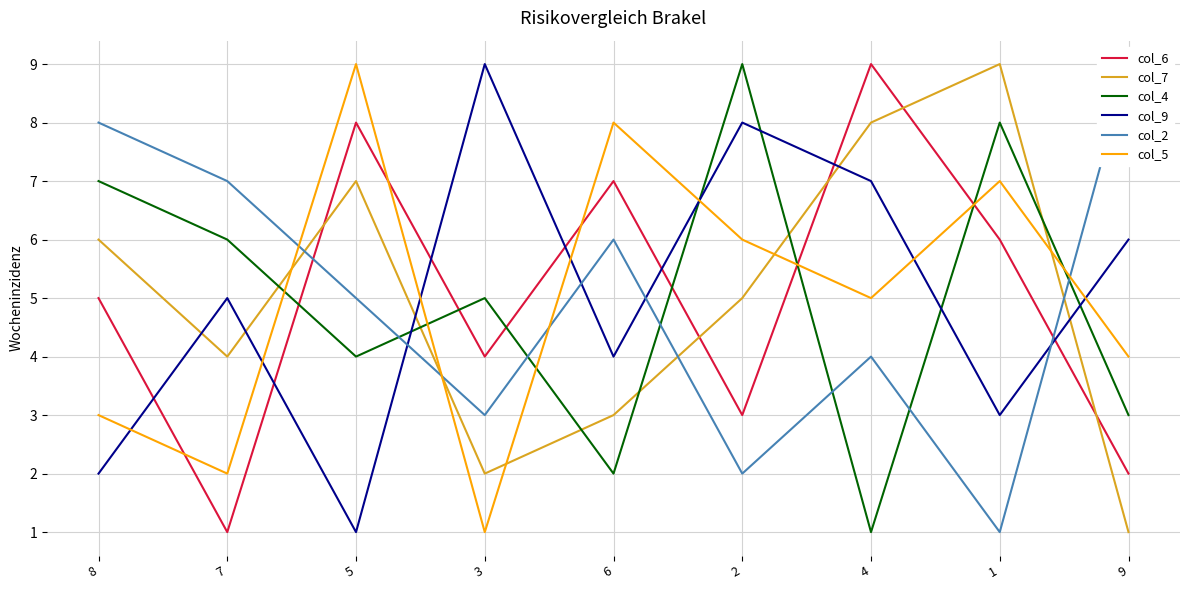

Rank the series by their maximum value, from highest to lowest.

col_6, col_7, col_4, col_9, col_2, col_5